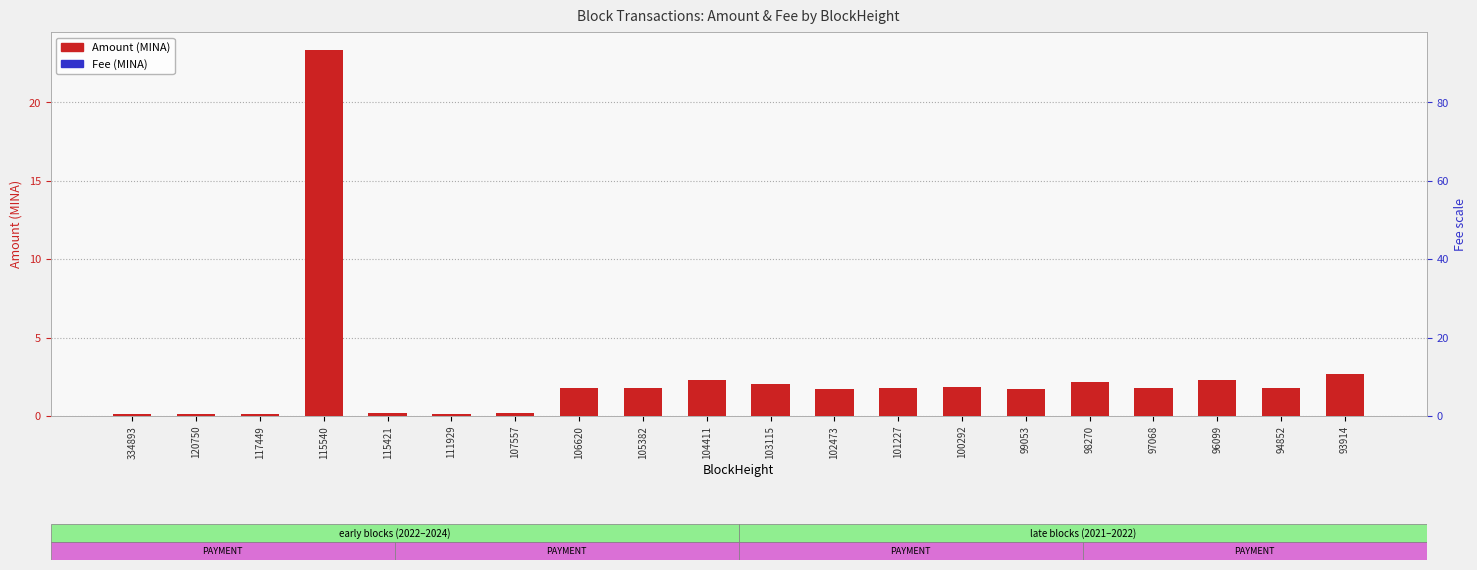

At 93914, list the series in order from smallest to largest.

Fee (MINA), Amount (MINA)